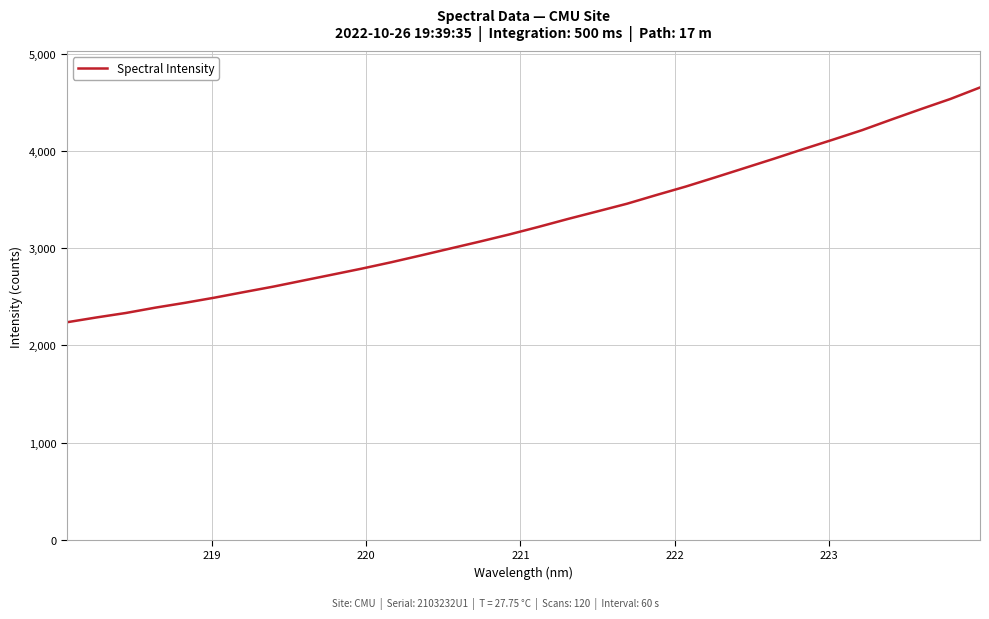

What is the greatest value displayed?

4651.5